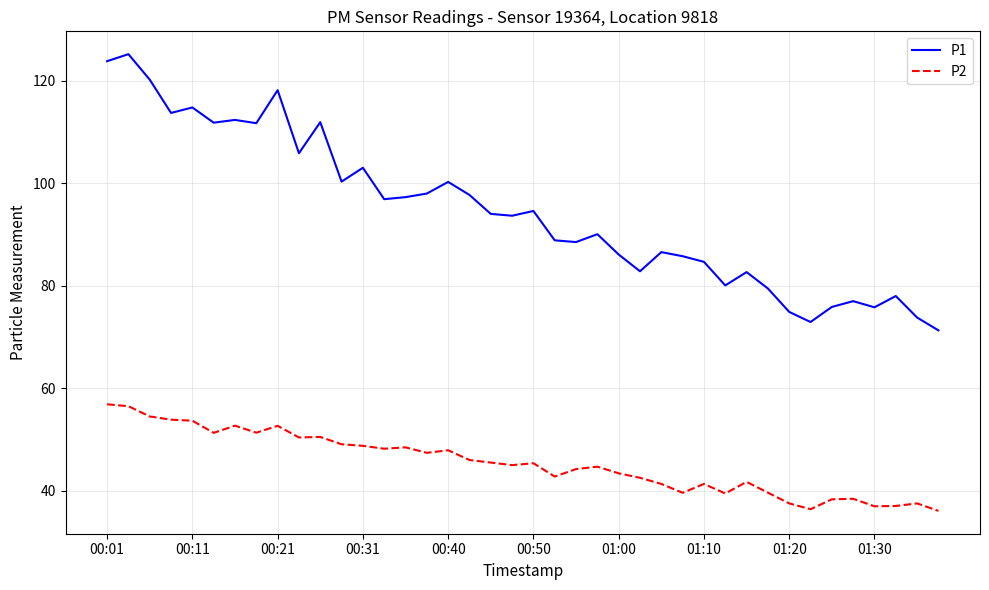

List the series in order of their overall mean, lowest first.

P2, P1